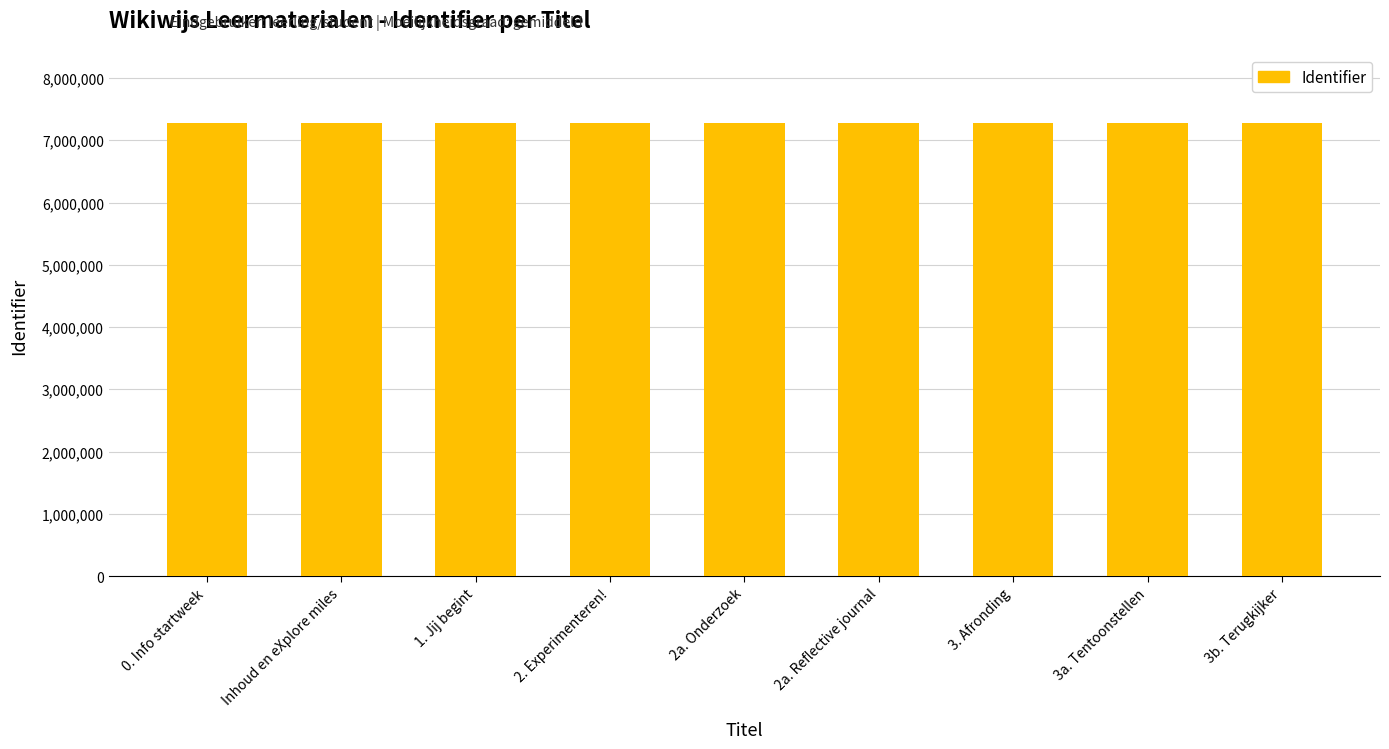

What is the label of the 3rd bar from the left?

1. Jij begint